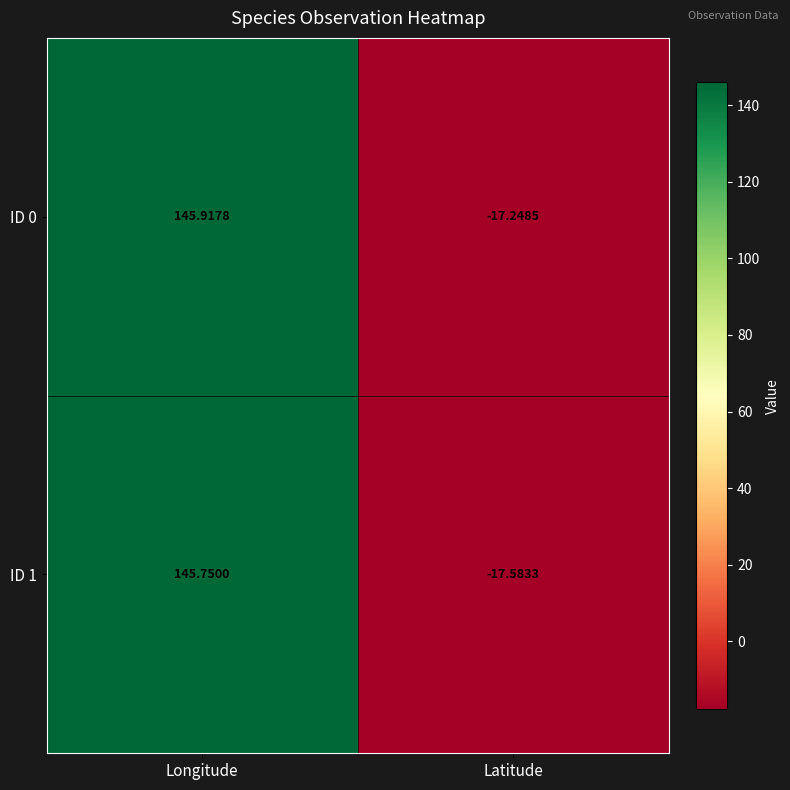

How many data points in ID 1 are less than 145?

1